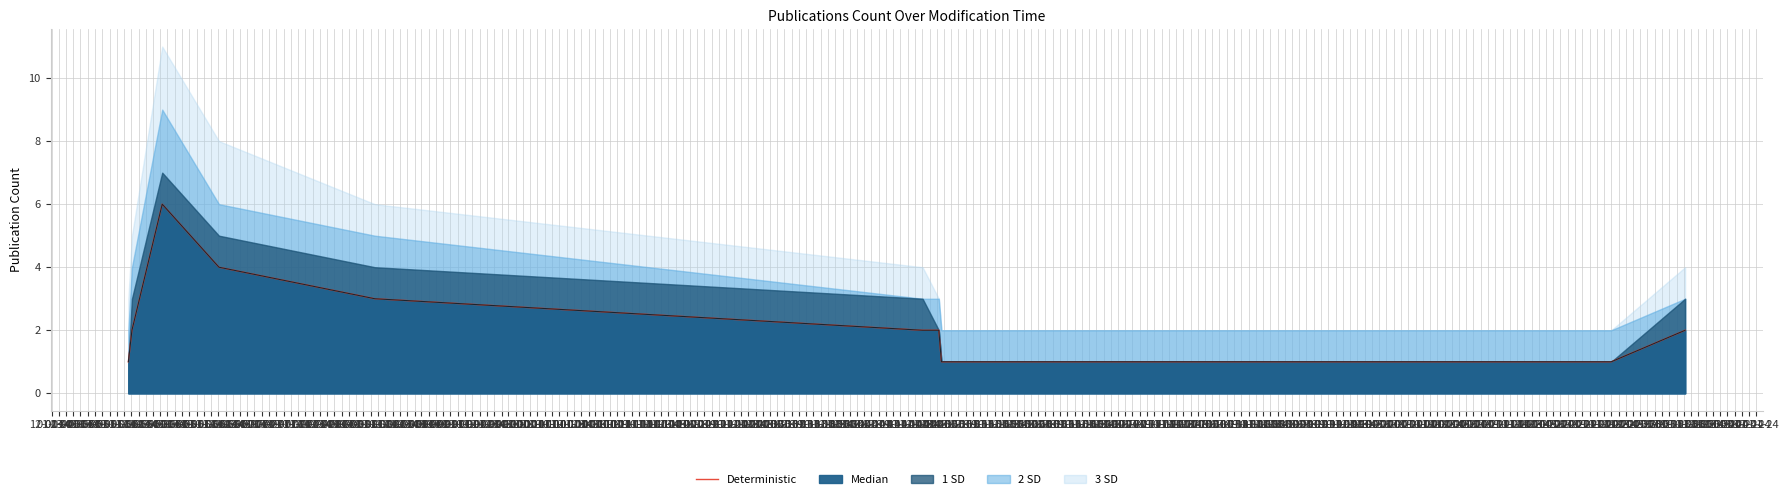

What is the difference between the second highest and minimum values?

3